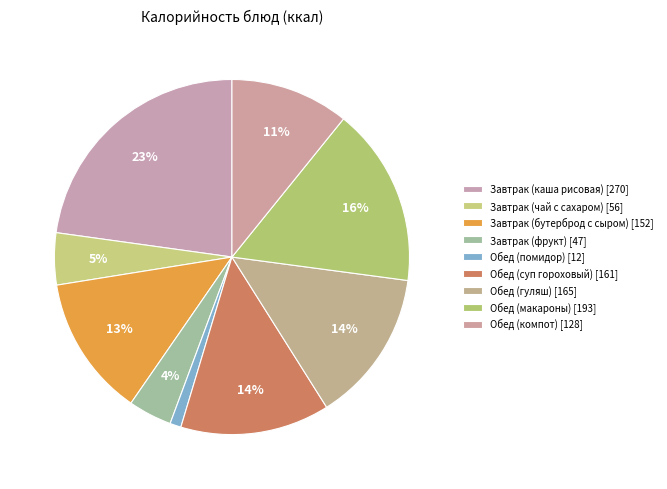

Approximately how many times larger is the value at Обед (суп гороховый) compared to Обед (помидор)?

13.4